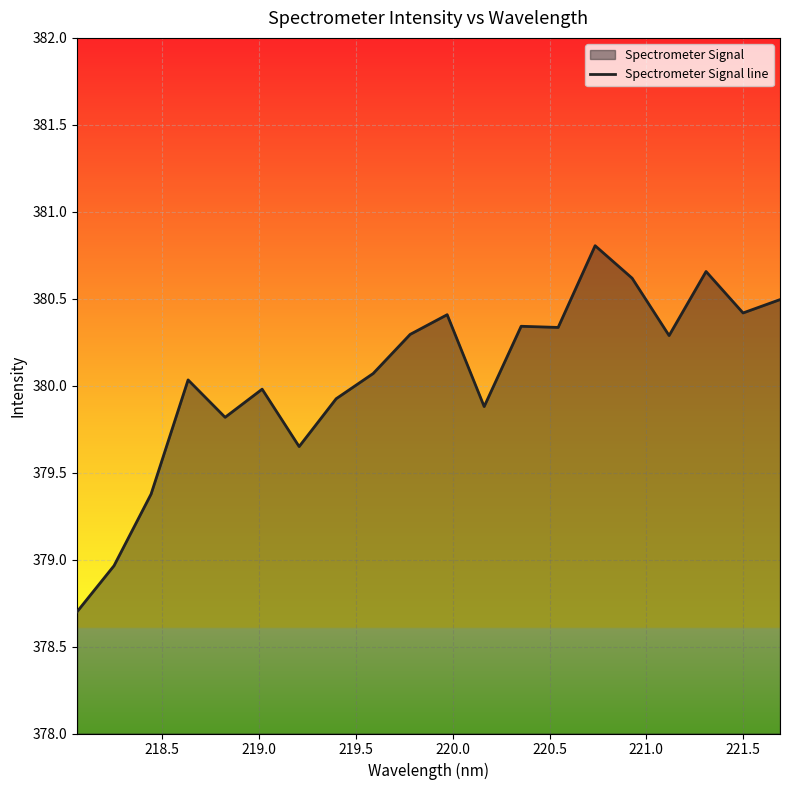

Reading right to left, what are all the values shown in this chart?

380.5	380.4	380.7	380.3	380.6	380.8	380.3	380.3	379.9	380.4	380.3	380.1	379.9	379.6	380.0	379.8	380.0	379.4	379.0	378.7